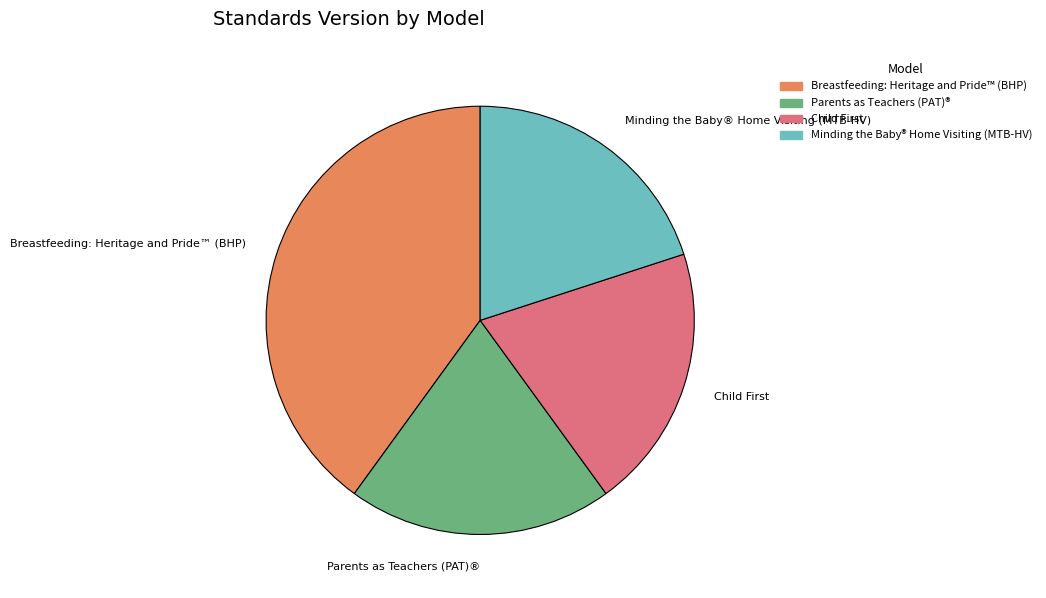

Is Minding the Baby® Home Visiting (MTB-HV) the majority of the pie?

No